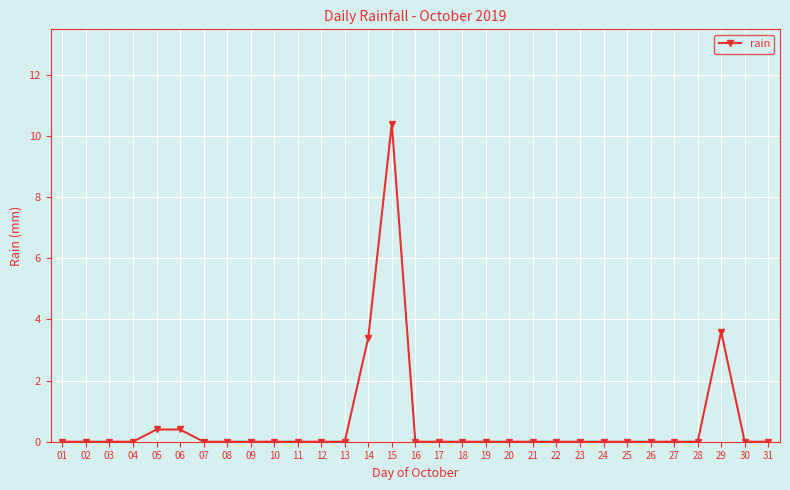

True or false: the data shows -3.8 at 18.

False